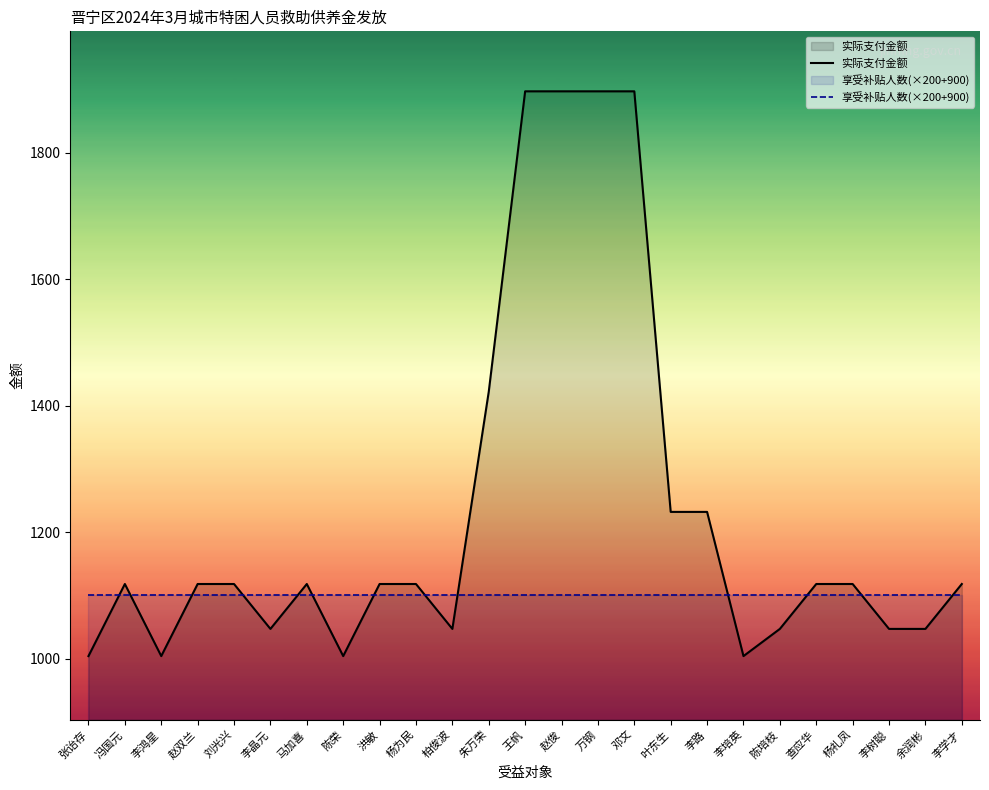

Which series has the largest total across all categories?

实际支付金额